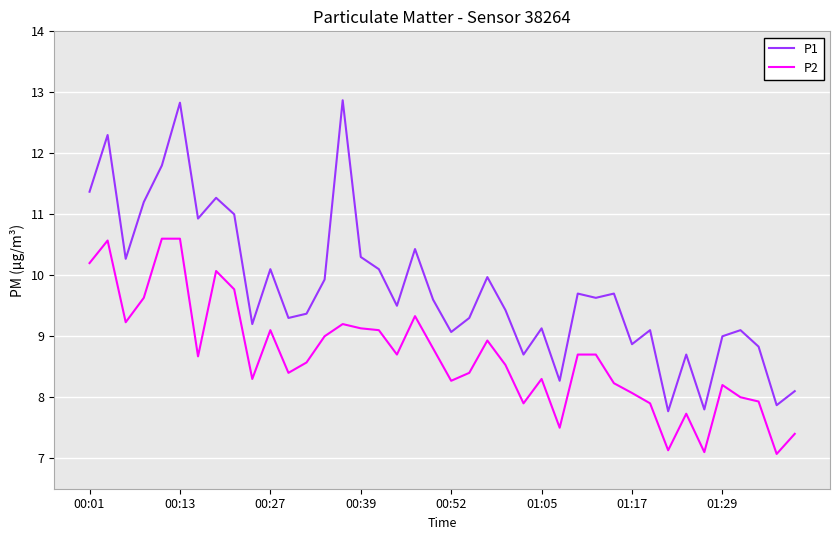

Rank the series by their maximum value, from highest to lowest.

P1, P2